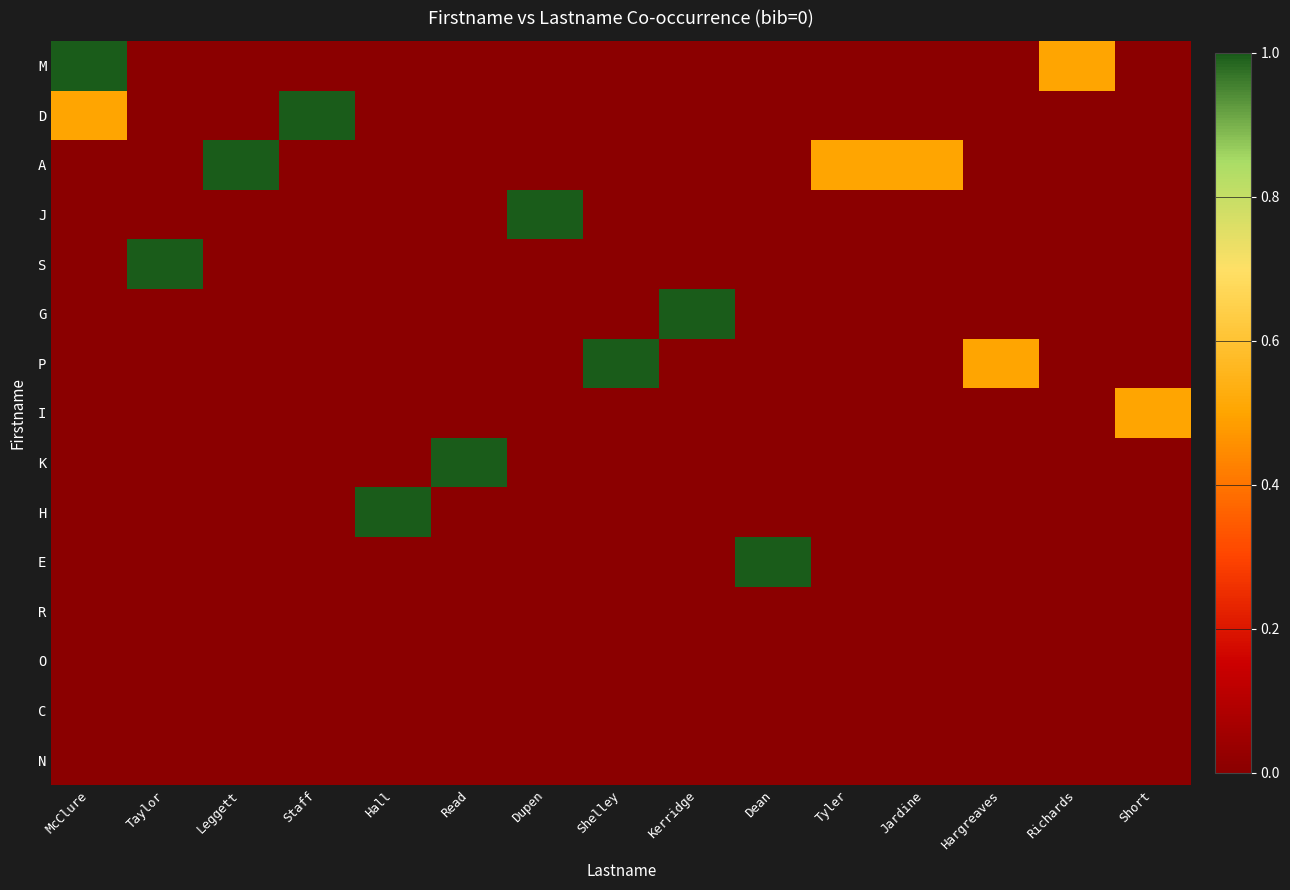

What is the total value across all series at Staff?

1.0